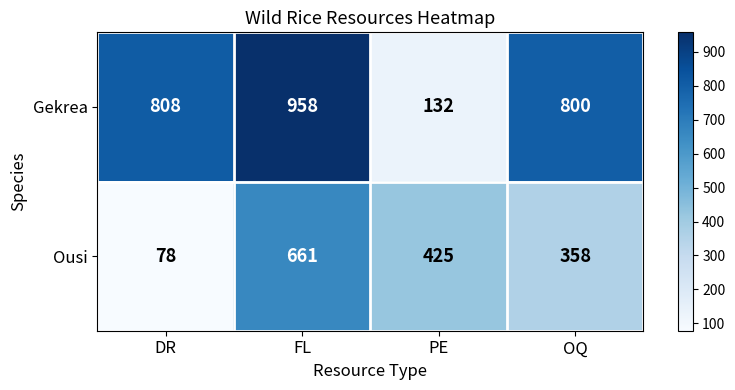

What is the total value across all series at OQ?

1158